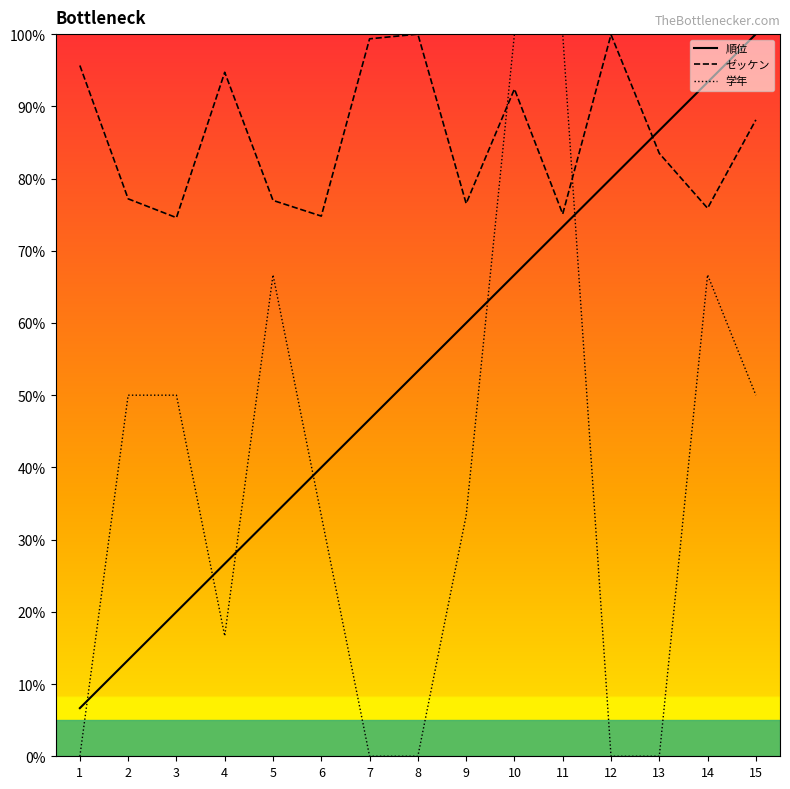

Which label corresponds to the smallest value in the chart?

1